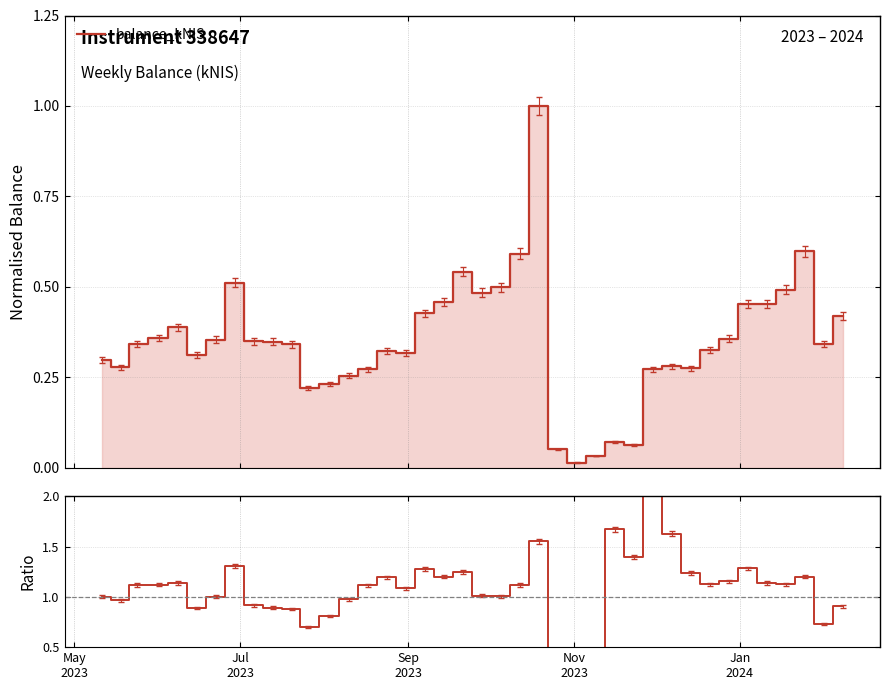

At which label is balance_kNIS / rolling-mean closest to 1?

May
2023